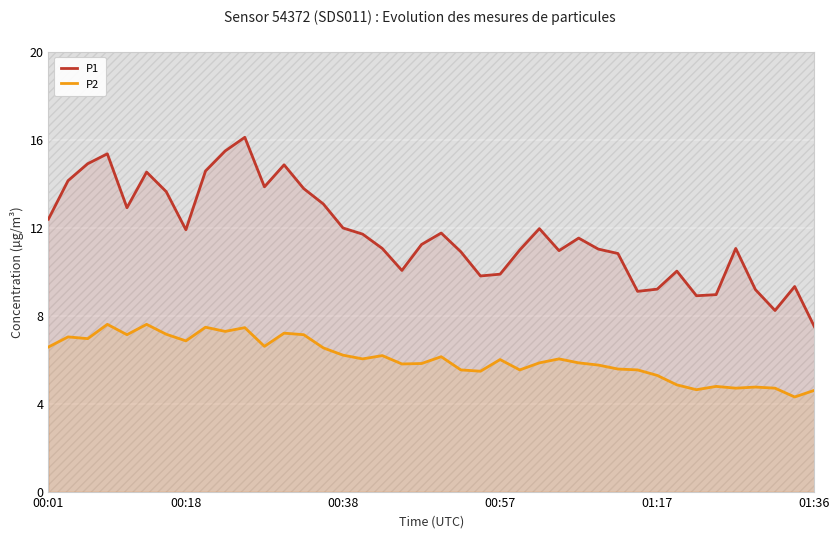

At which category is the sum across all series the highest?

10